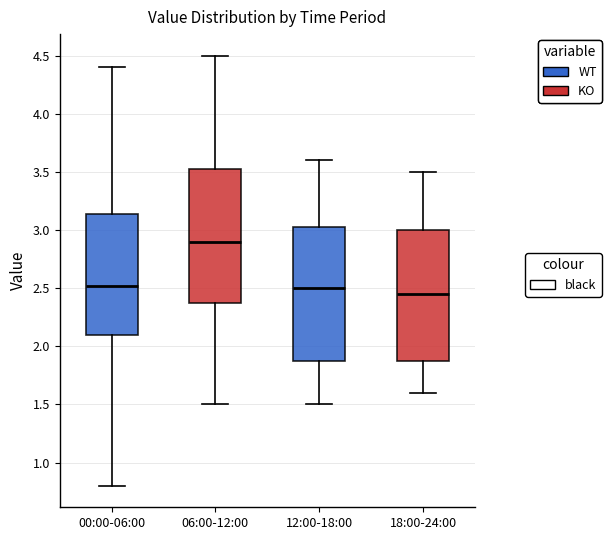

Where is the upper edge of the box for 12:00-18:00 on the y-axis? The values are not printed on the chart, so give them approximately, as read against the axis.

3.05